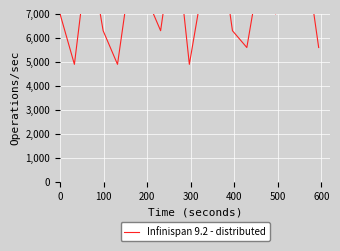

The chart shows a value of 2708 at 16. True or false?

False